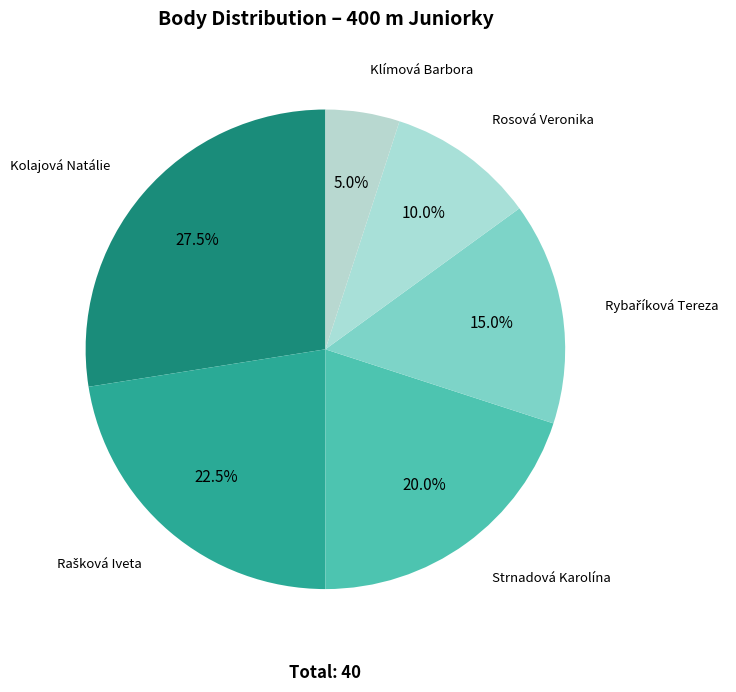

Between Kolajová Natálie and Rosová Veronika, which is larger?

Kolajová Natálie